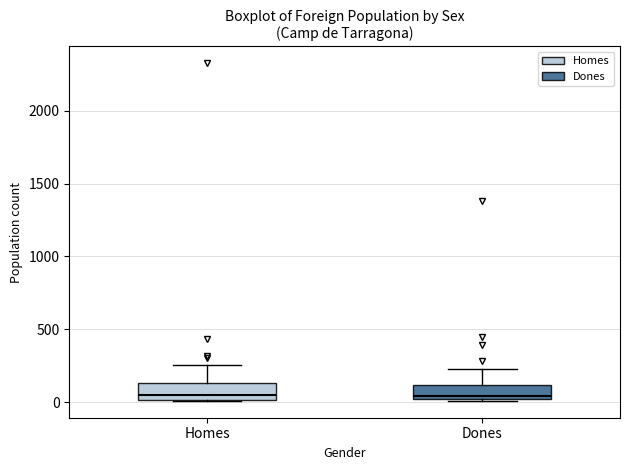

Where does the upper whisker of the box for Homes end on the y-axis? The values are not printed on the chart, so give them approximately, as read against the axis.

250